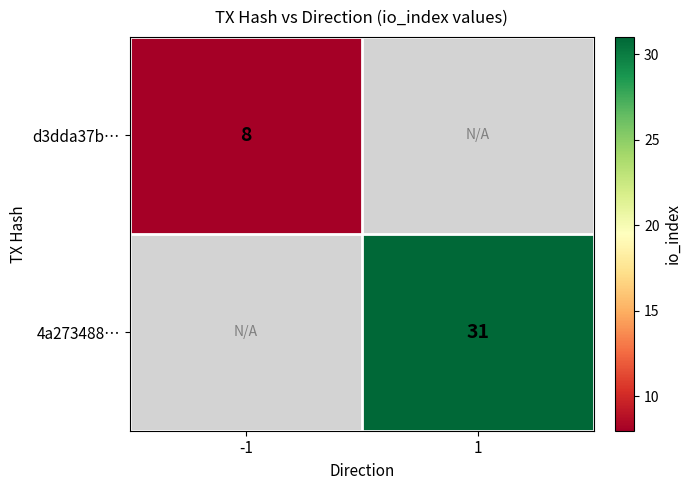

Is it true that d3dda37b… equals 8 at -1?

True